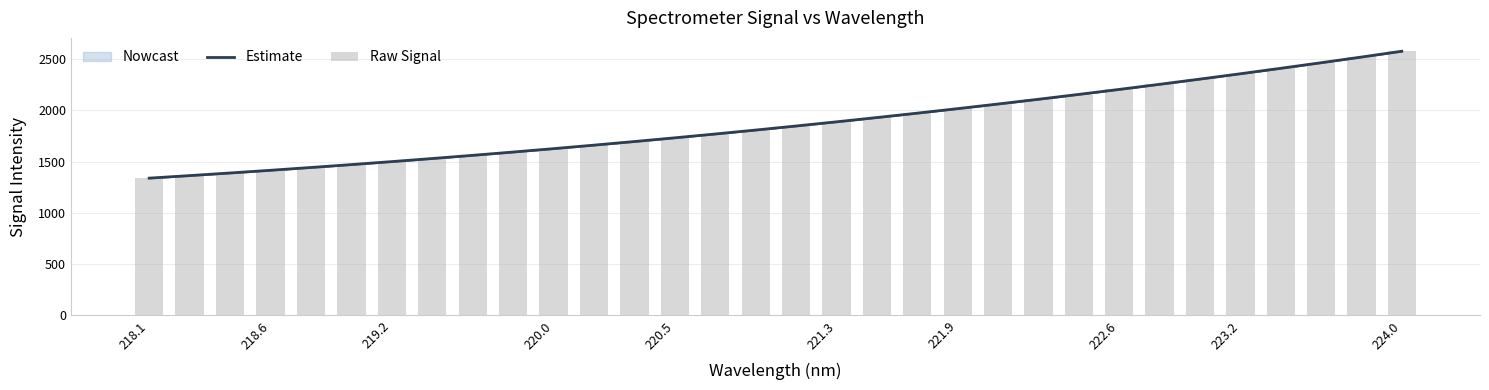

The Estimate series shows 2315.5 at 219.2. True or false?

False